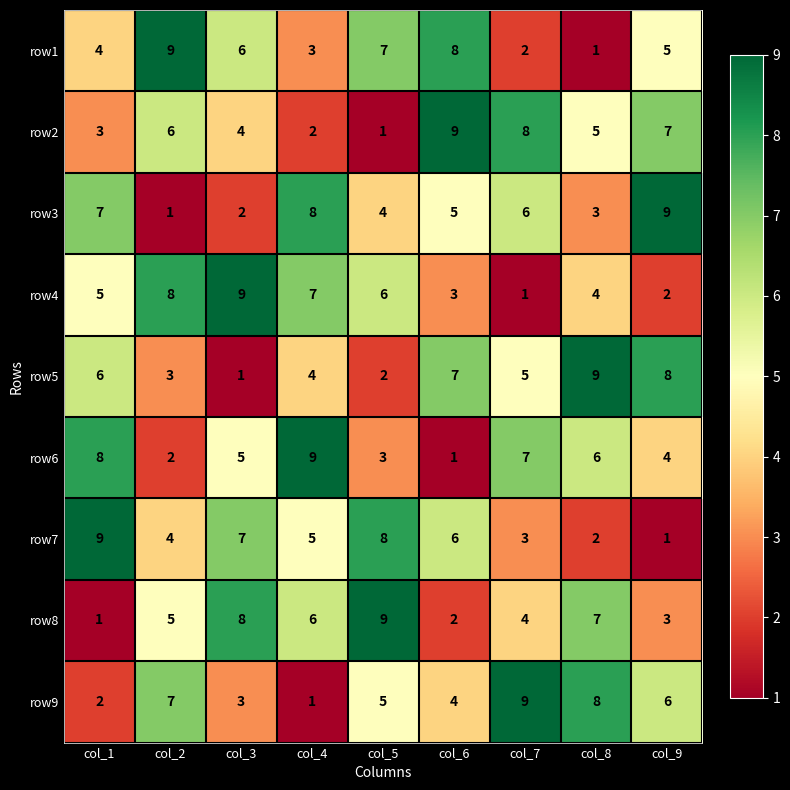

Is the value of row9 at col_2 greater than the value of row2 at col_5?

Yes